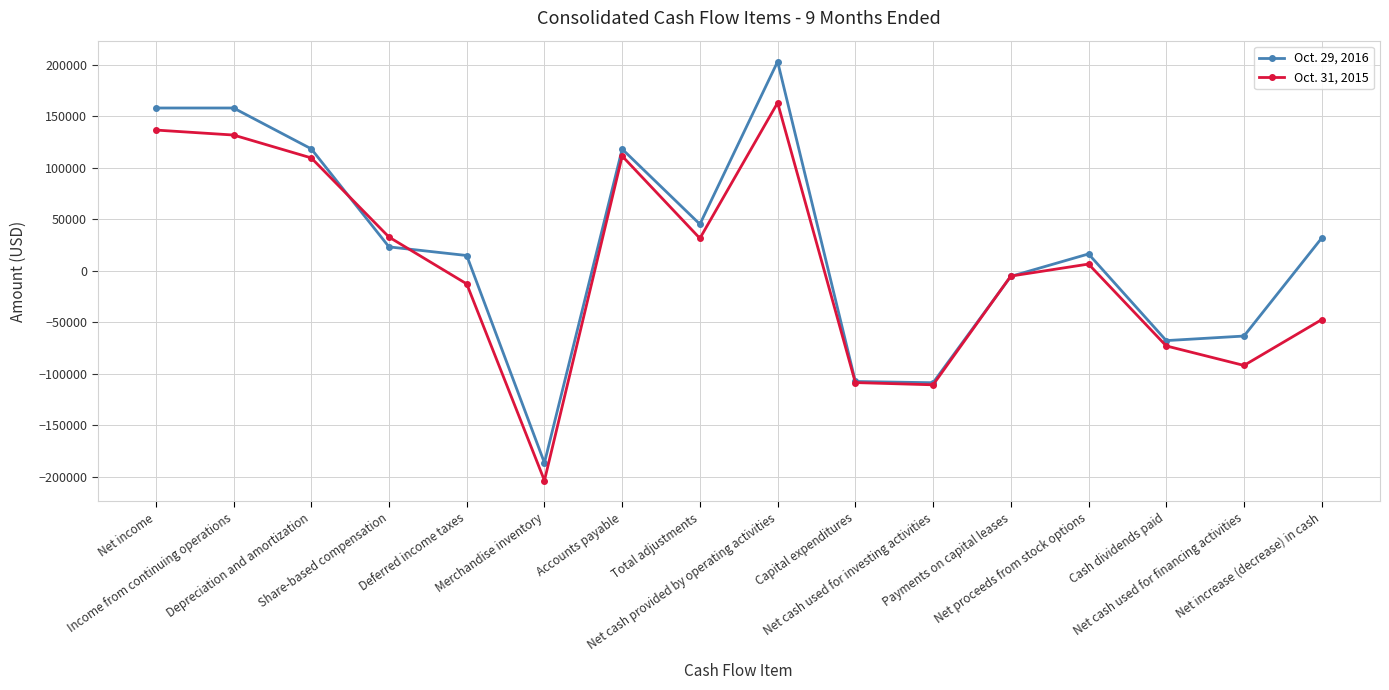

Does the chart display data point markers on the line(s)?

Yes